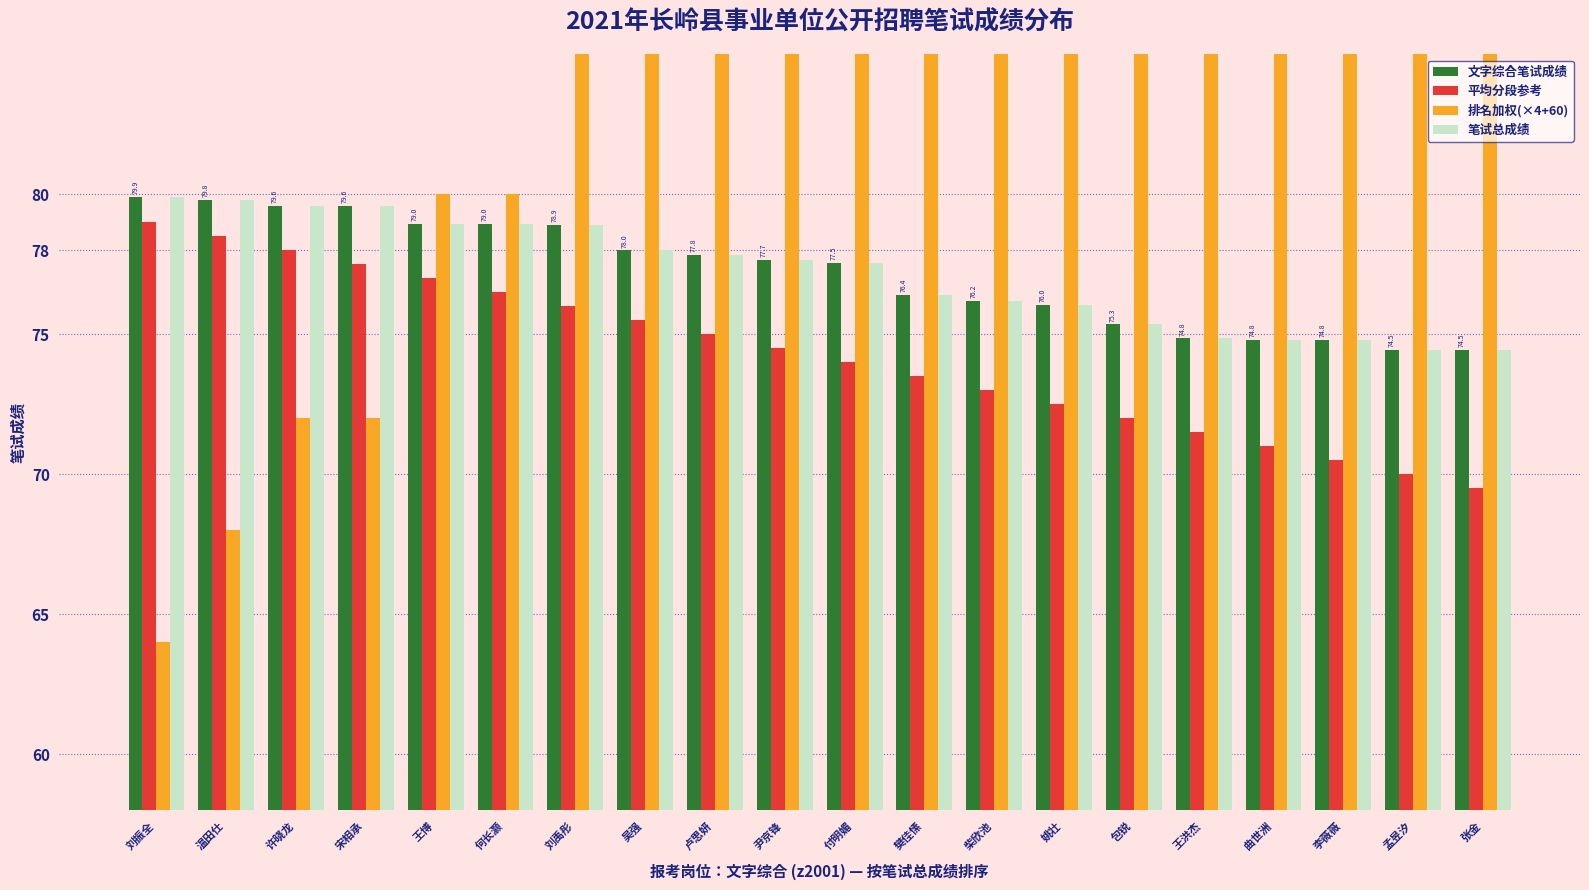

How many distinct data groups are displayed?

4